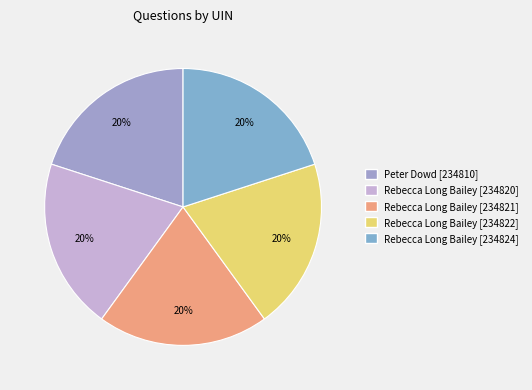

Combined, what portion of the pie is Rebecca Long Bailey [234822] and Rebecca Long Bailey [234824]?

40.0%